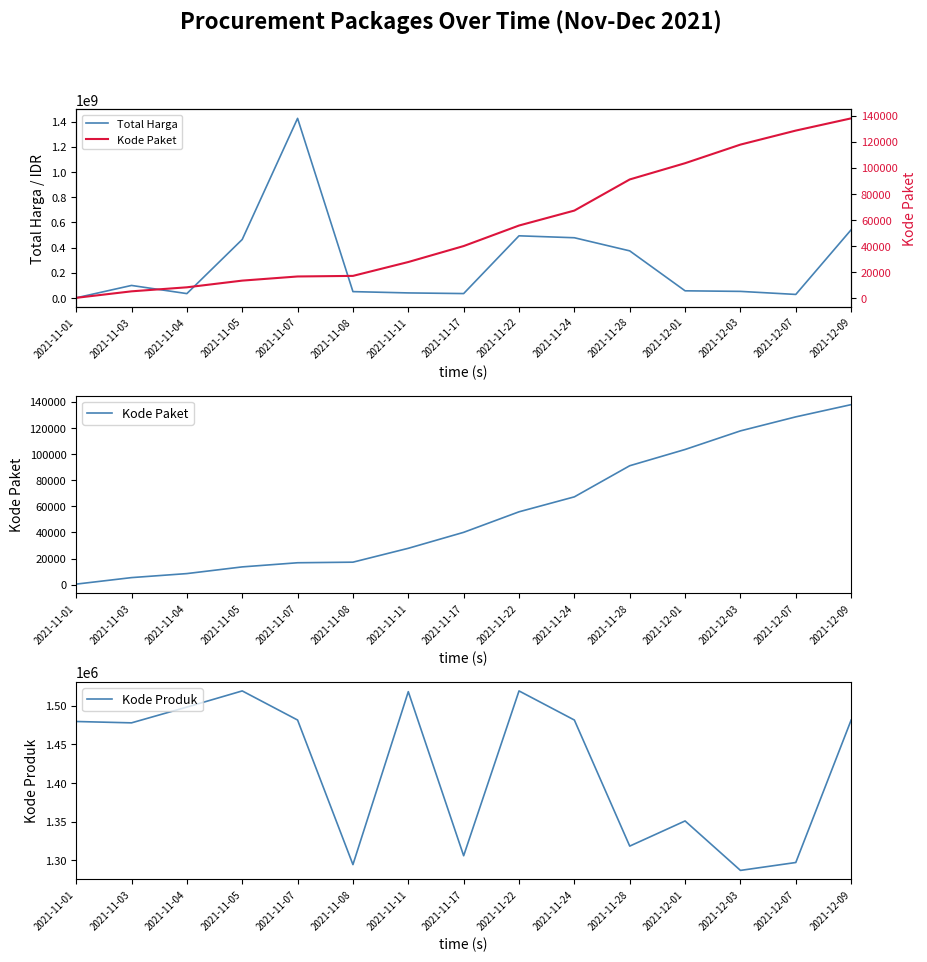

What are all the series names shown in the legend?

Total Harga, Kode Paket, Kode Produk